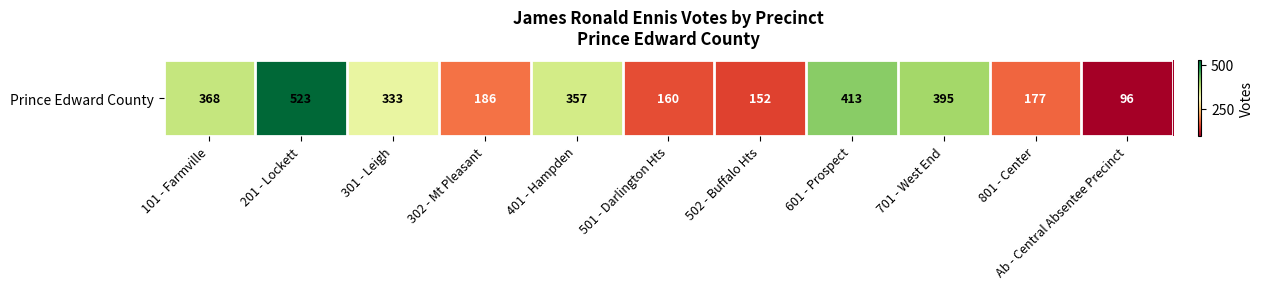

Reading left to right, what are all the values shown in this chart?

101 - Farmville=368	201 - Lockett=523	301 - Leigh=333	302 - Mt Pleasant=186	401 - Hampden=357	501 - Darlington Hts=160	502 - Buffalo Hts=152	601 - Prospect=413	701 - West End=395	801 - Center=177	Ab - Central Absentee Precinct=96